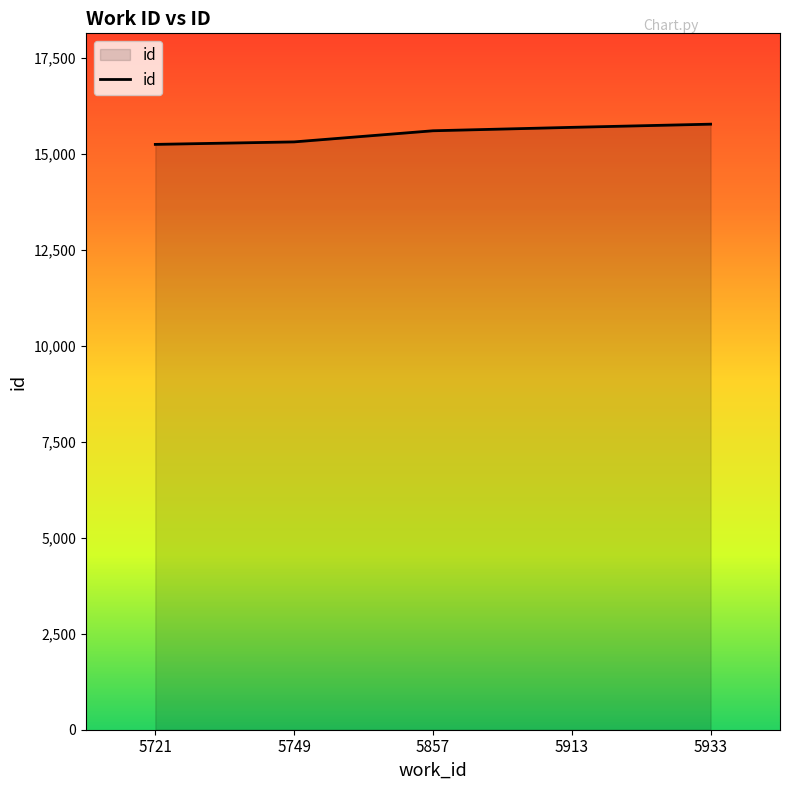

How many distinct data groups are displayed?

1